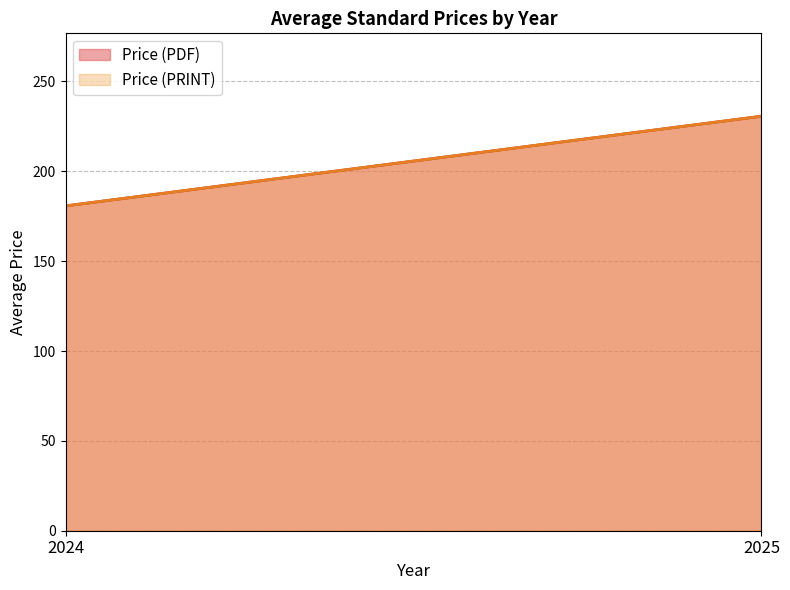

Does the chart have visible grid lines?

Yes